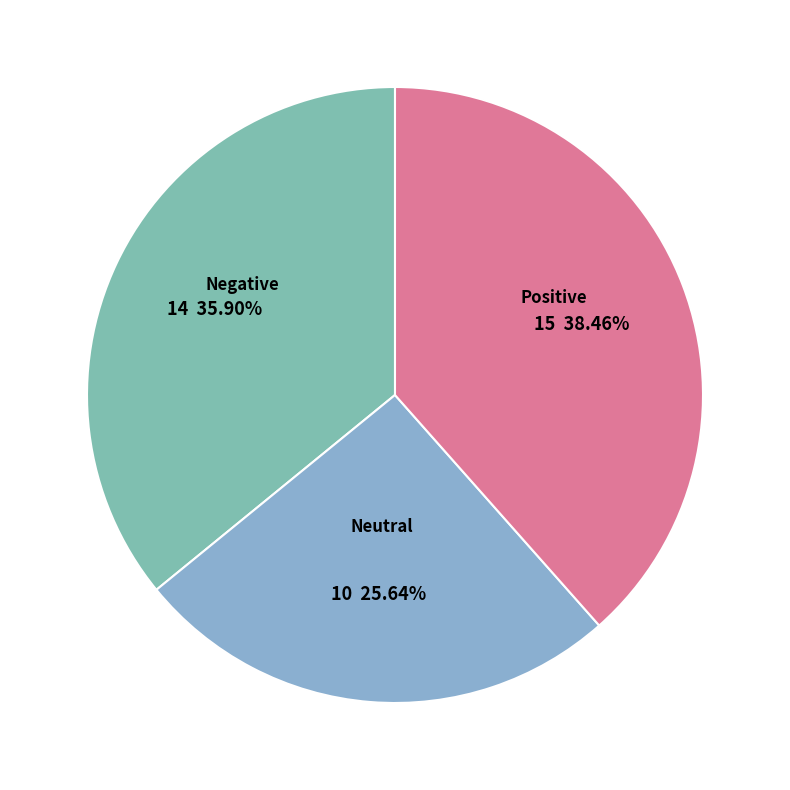

Count the number of slices in the pie.

3